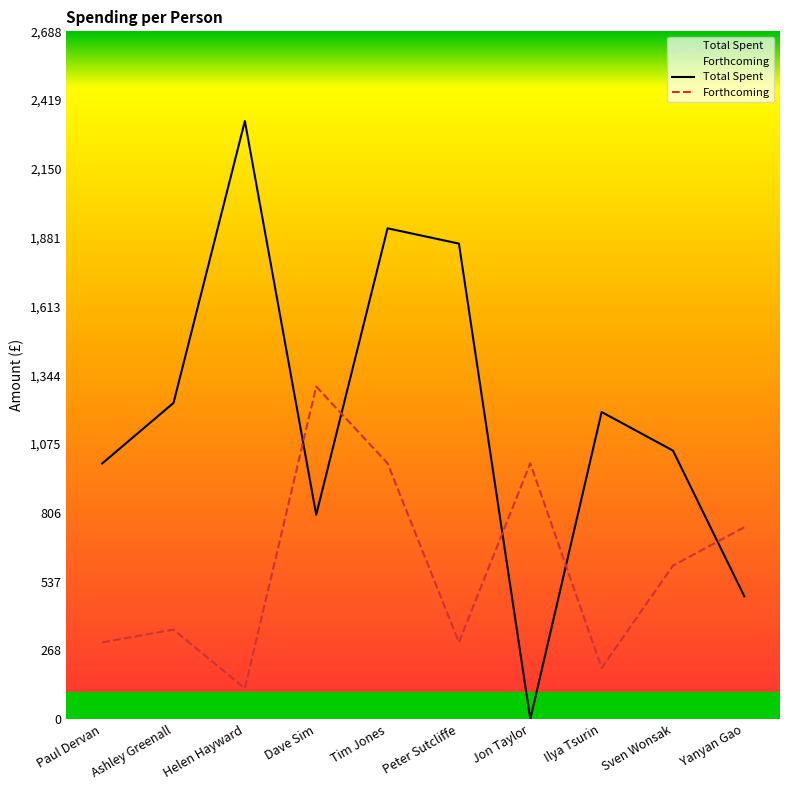

List the series in order of their overall mean, highest first.

Total Spent, Forthcoming